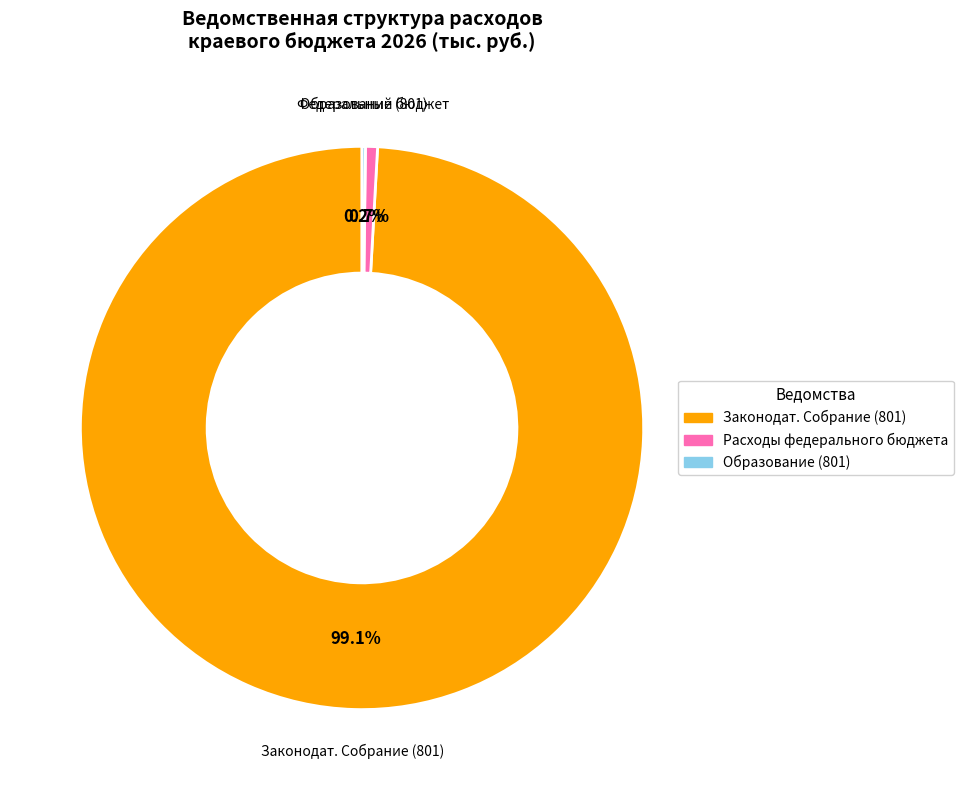

Is there any slice that represents more than half of the pie?

Yes